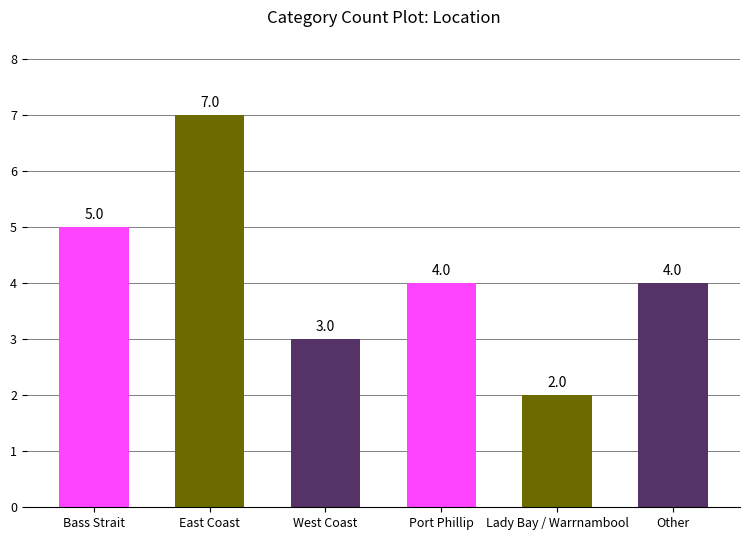

Count the values in the range 3 to 5.

4